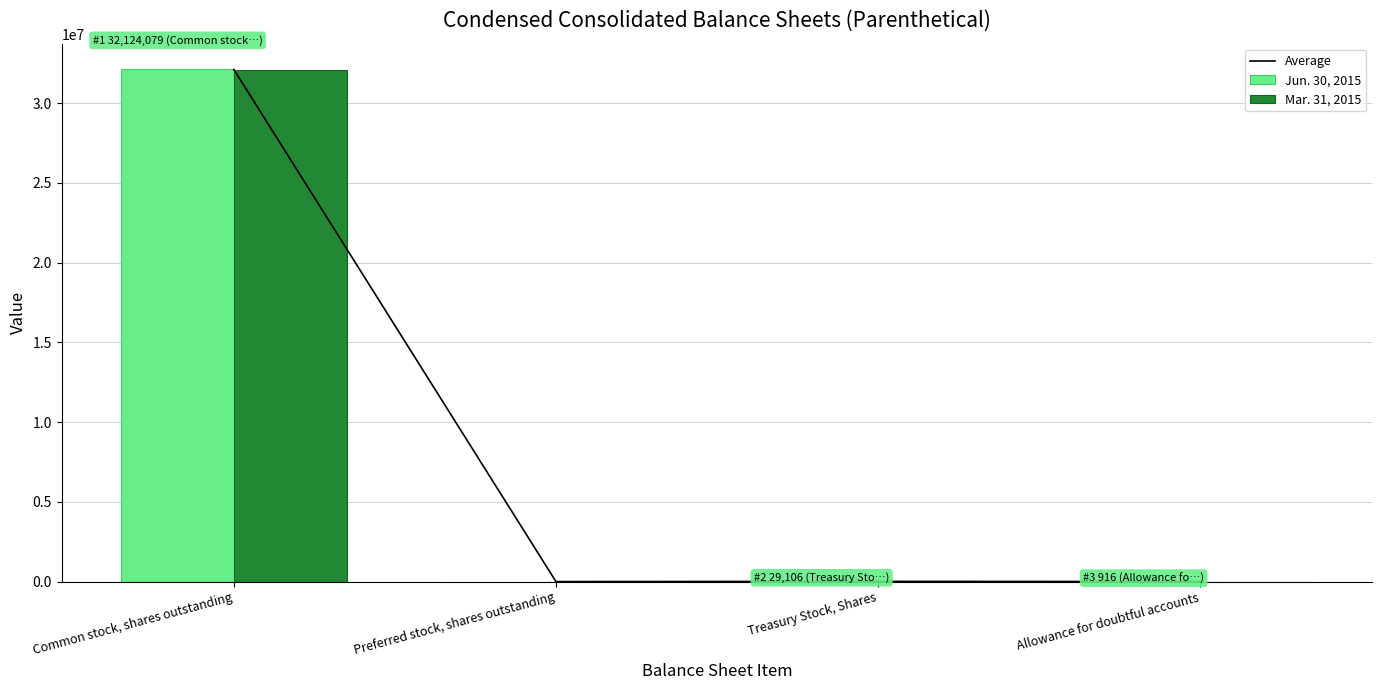

True or false: Average has a value of 43772983.7 at Common stock, shares outstanding.

False